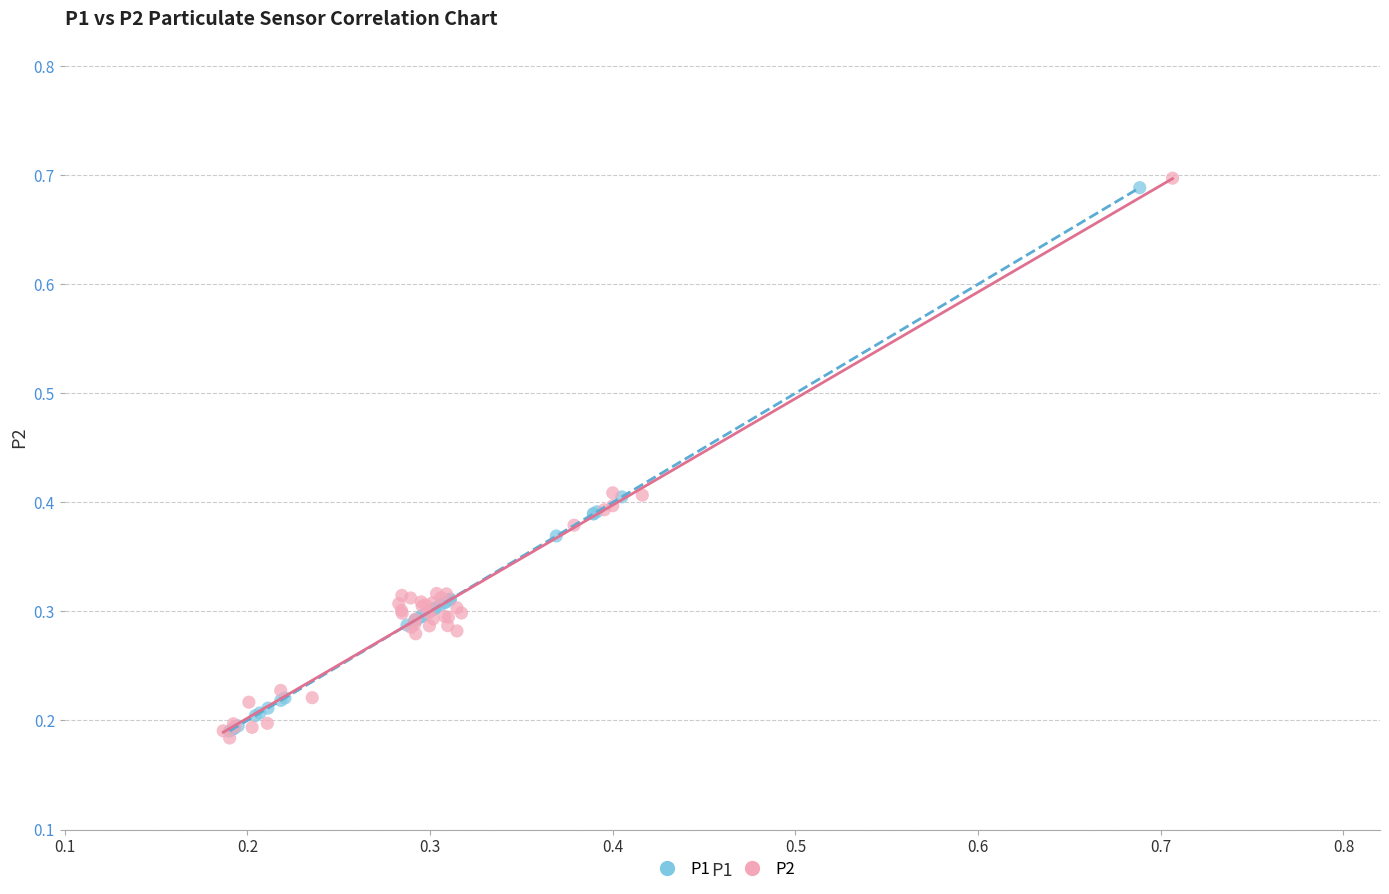

Which series reaches the maximum Y coordinate?

P2